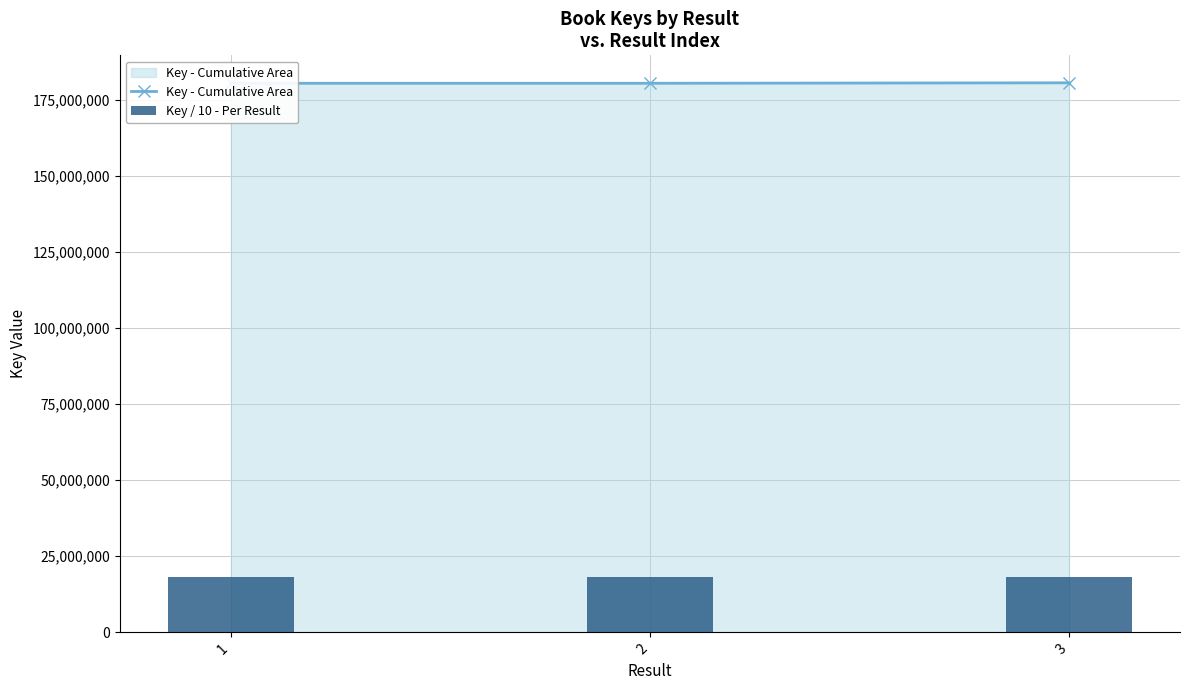

List the series in order of their peak value, highest first.

Key - Cumulative Area, Key / 10 - Per Result